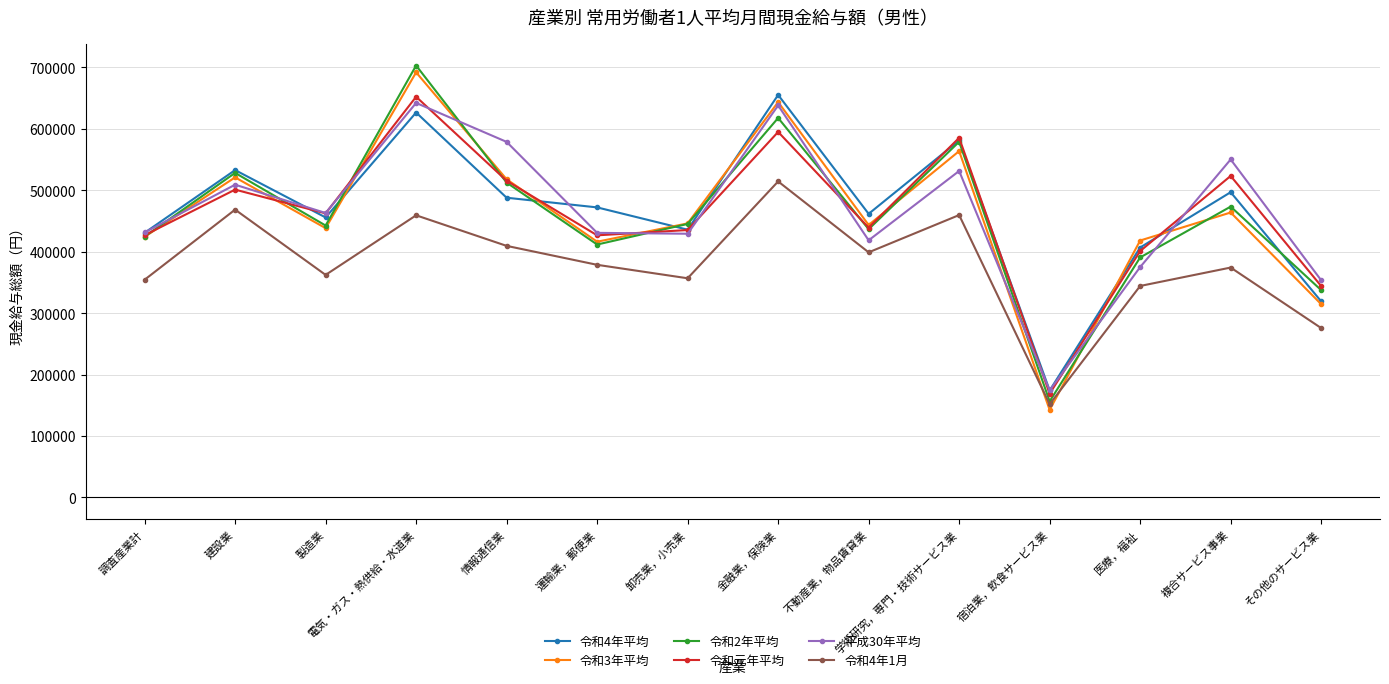

What is the sum of all 平成30年平均 values?

6523425